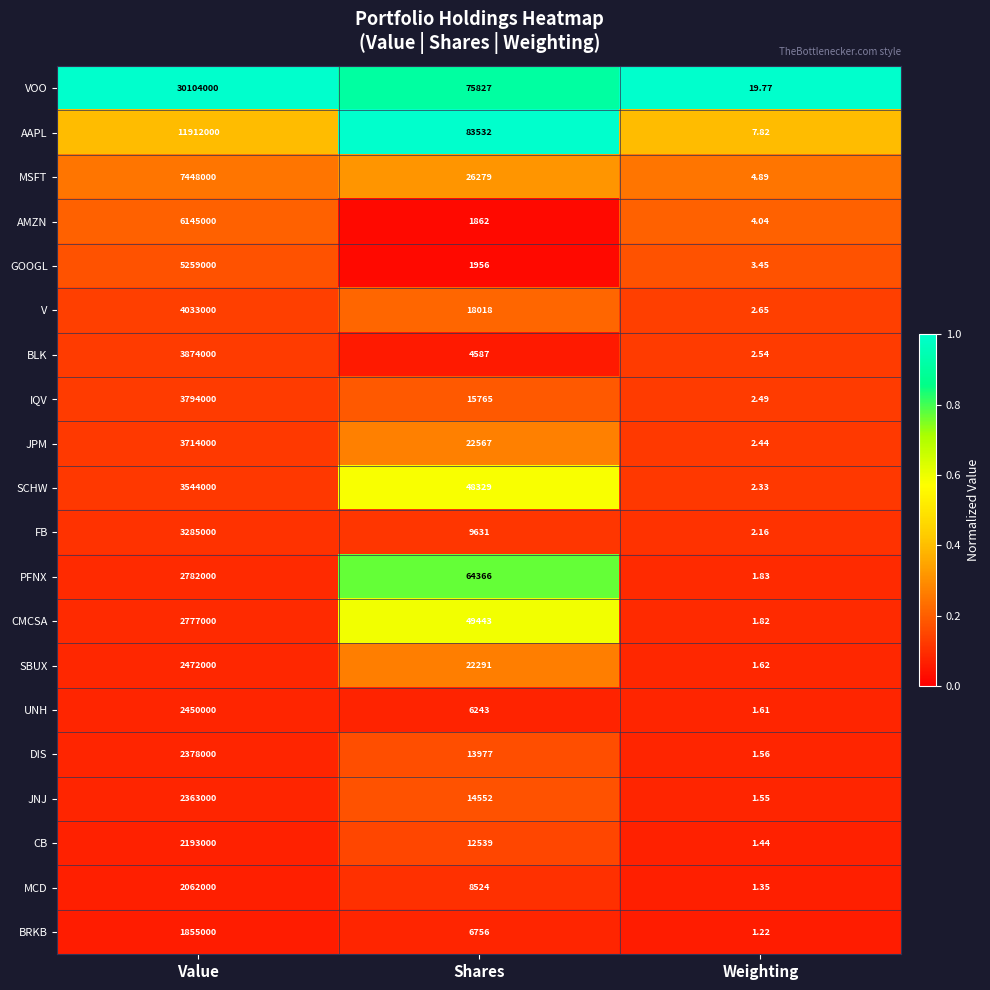

Where does the CMCSA series first go above 49443?

Value